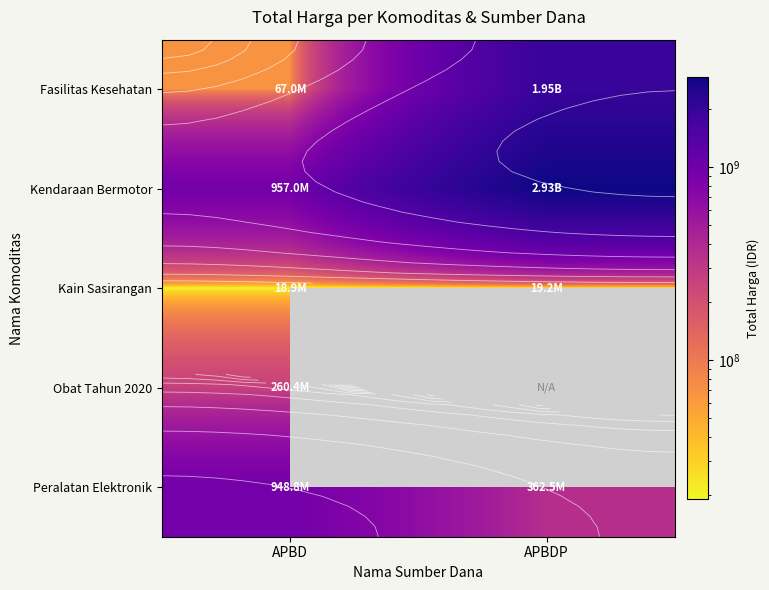

Is it true that Kain Sasirangan equals 4951469.4 at APBDP?

False